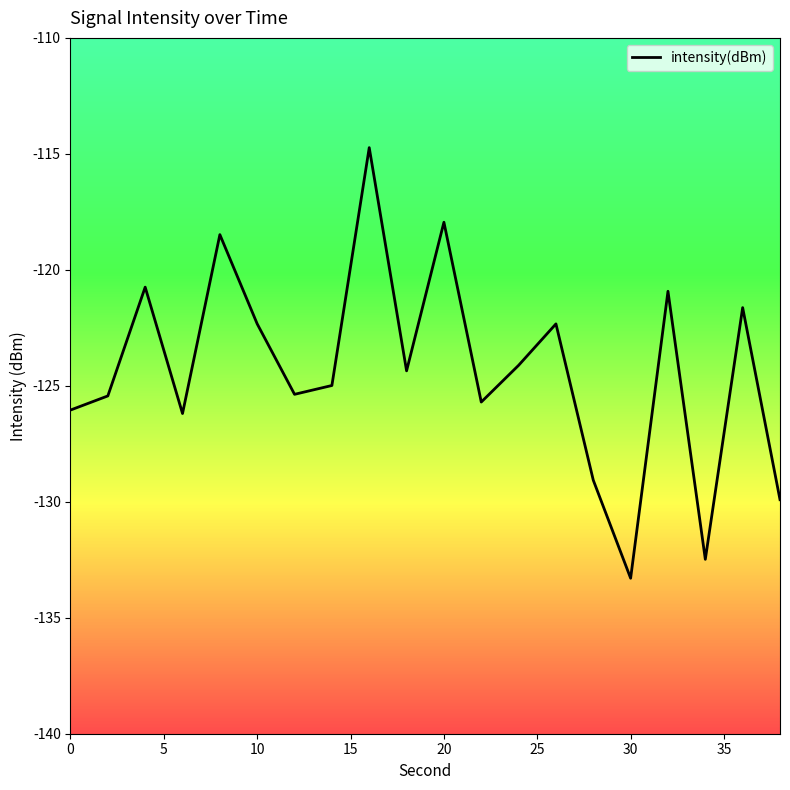

What is the maximum value for intensity(dBm)?

-114.7